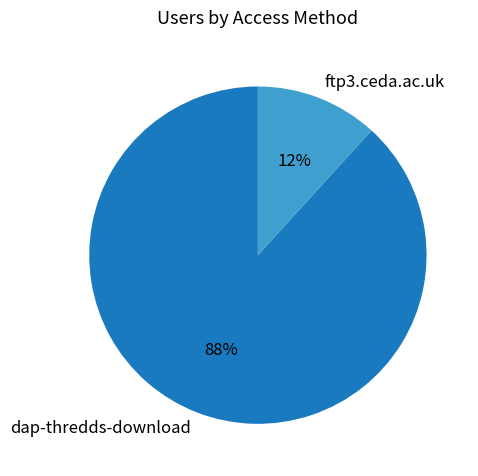

To the nearest percent, what is the difference between the largest and smallest slice percentages?

76%